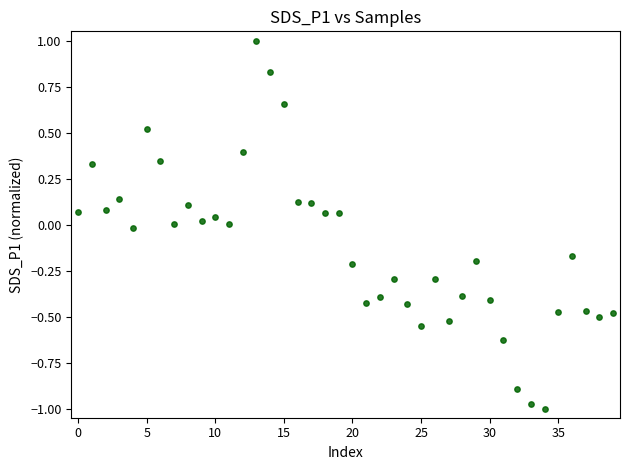

Count the number of points in this scatter plot.

40